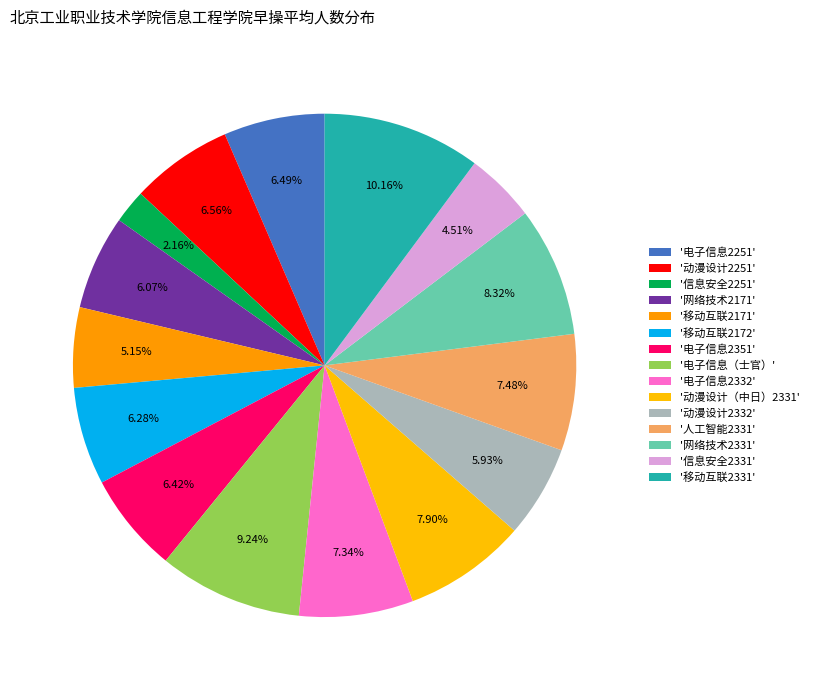

How many segments does this pie chart have?

15